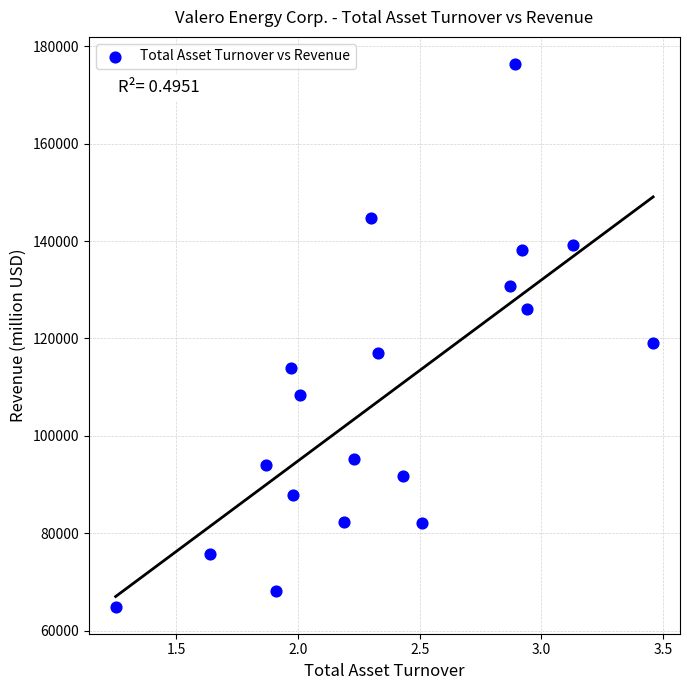

What Y value in the scatter plot is closest to 120647?

119114